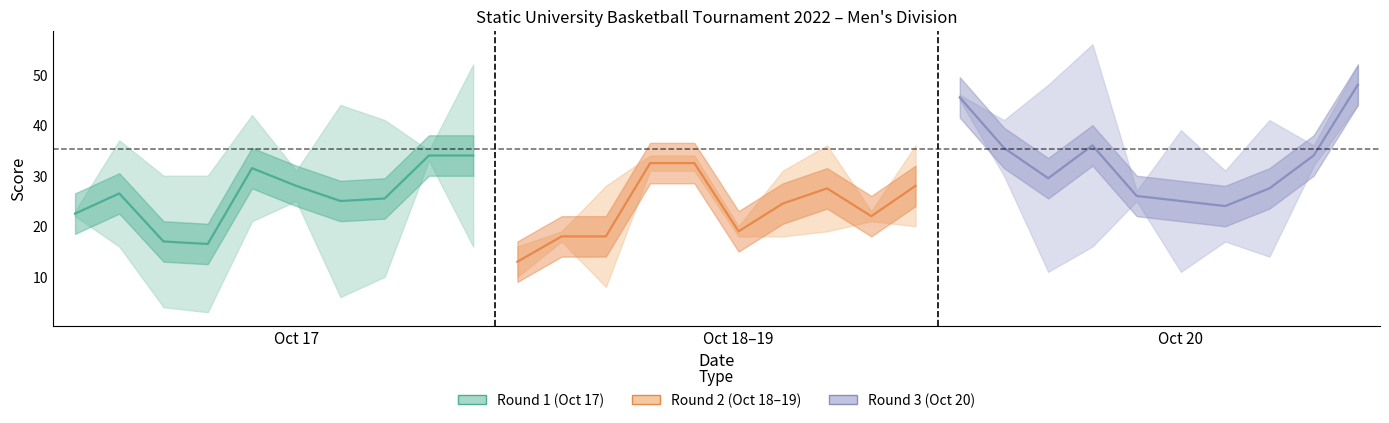

Which category has the lowest value across all series?

4